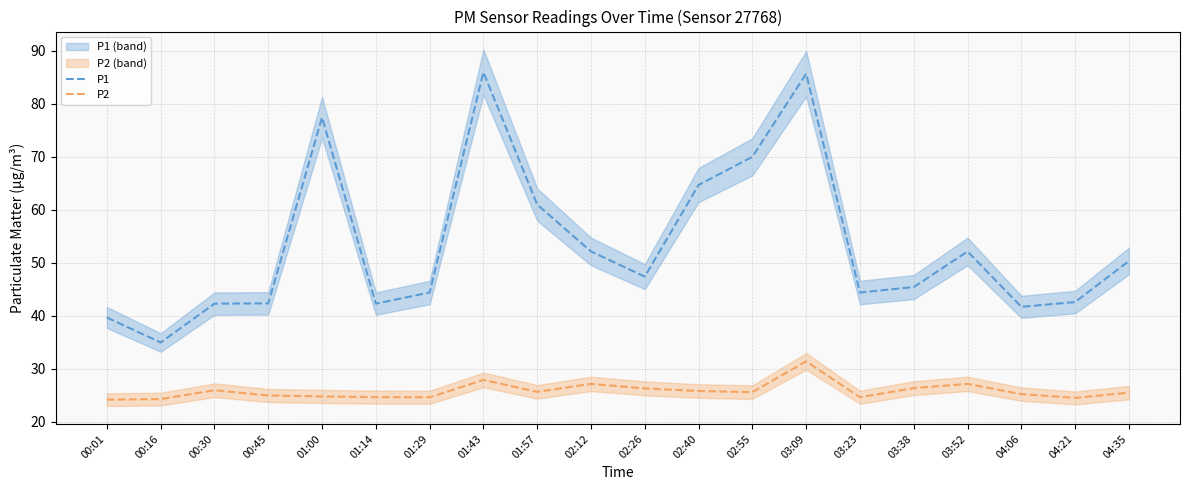

At which category does the chart reach its minimum across all series?

00:01